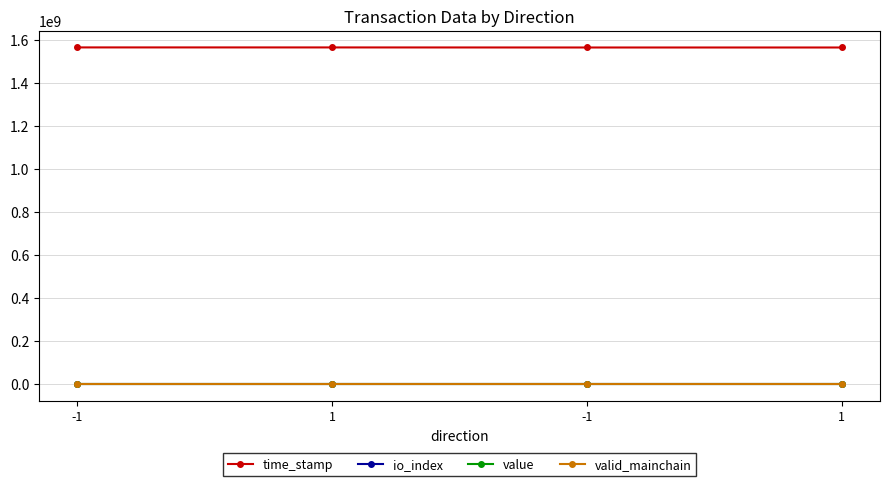

What are all the series names shown in the legend?

time_stamp, io_index, value, valid_mainchain